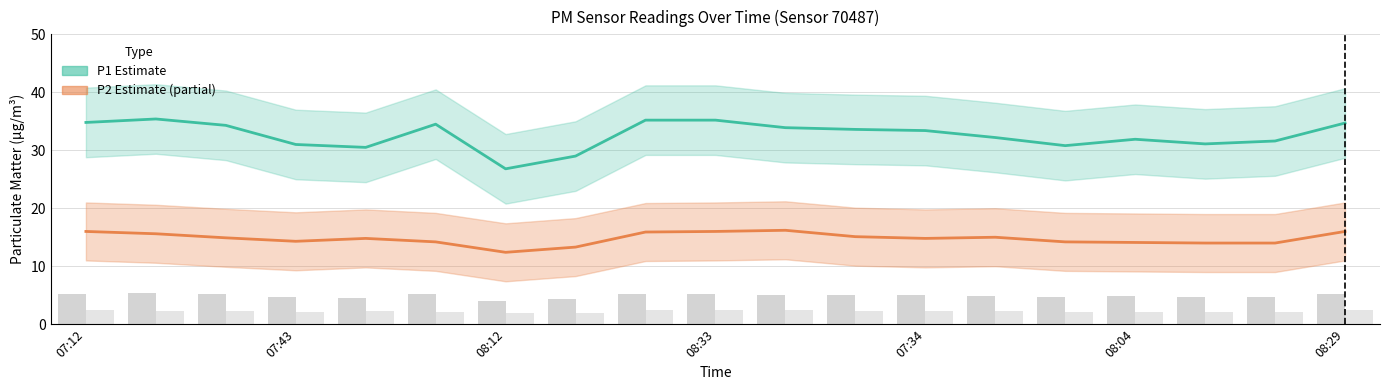

What is the difference between the maximum and minimum values in the P2 estimate series?

3.8